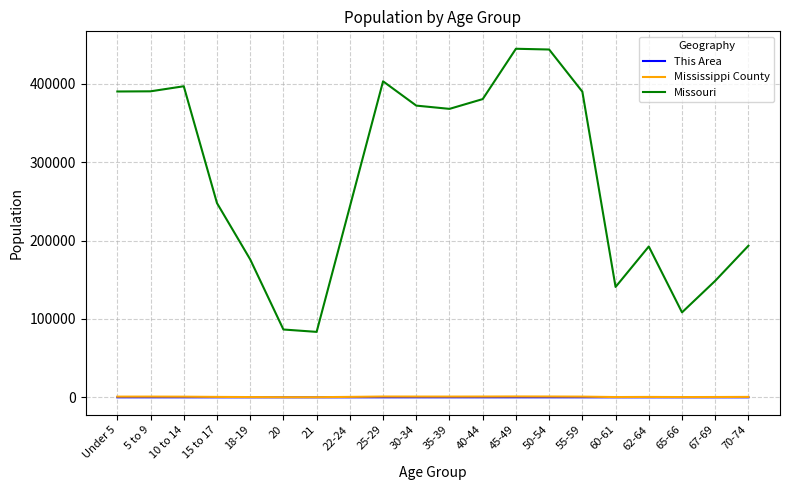

What is the maximum value shown in the chart?

444766